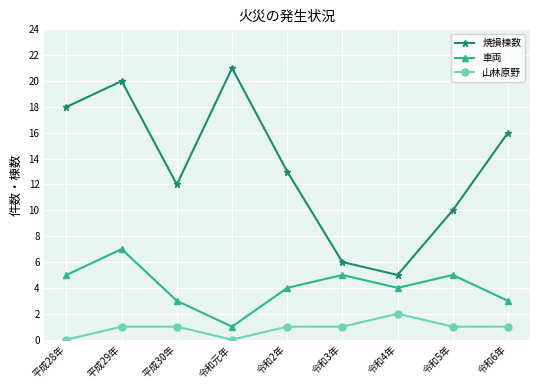

Which series has the widest spread of values?

焼損棟数